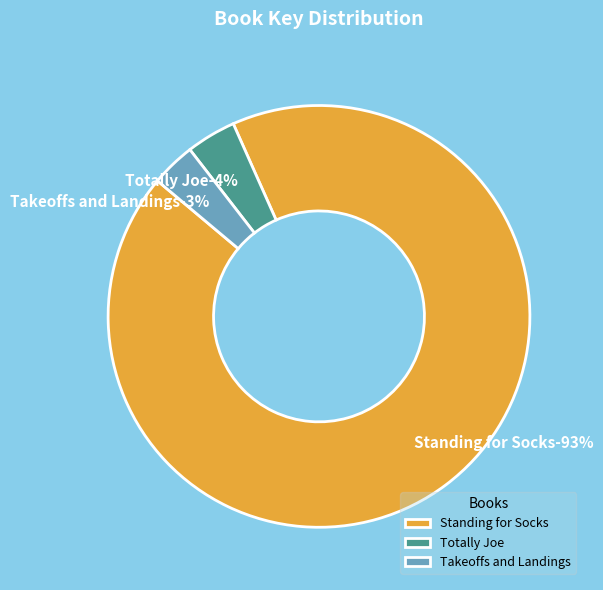

Which slice is the largest?

Standing for Socks